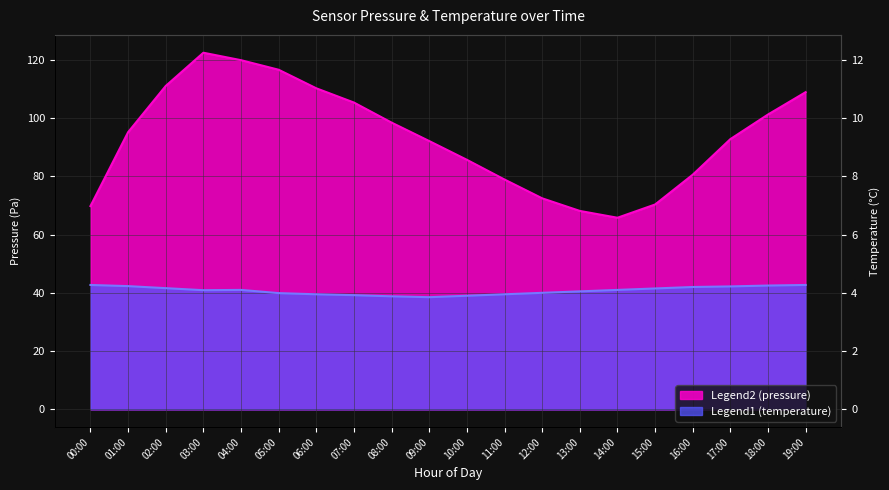

Reading left to right, extract all data points from this chart.

pressure: 69.8	95.2	111.0	122.4	119.9	116.6	110.2	105.3	98.4	92.1	85.7	78.9	72.4	68.1	65.8	70.3	80.6	92.8	101.2	108.9
temperature: 42.7	42.3	41.6	40.9	41.0	39.9	39.5	39.2	38.8	38.5	39.0	39.5	40.0	40.5	41.0	41.5	42.0	42.2	42.5	42.7